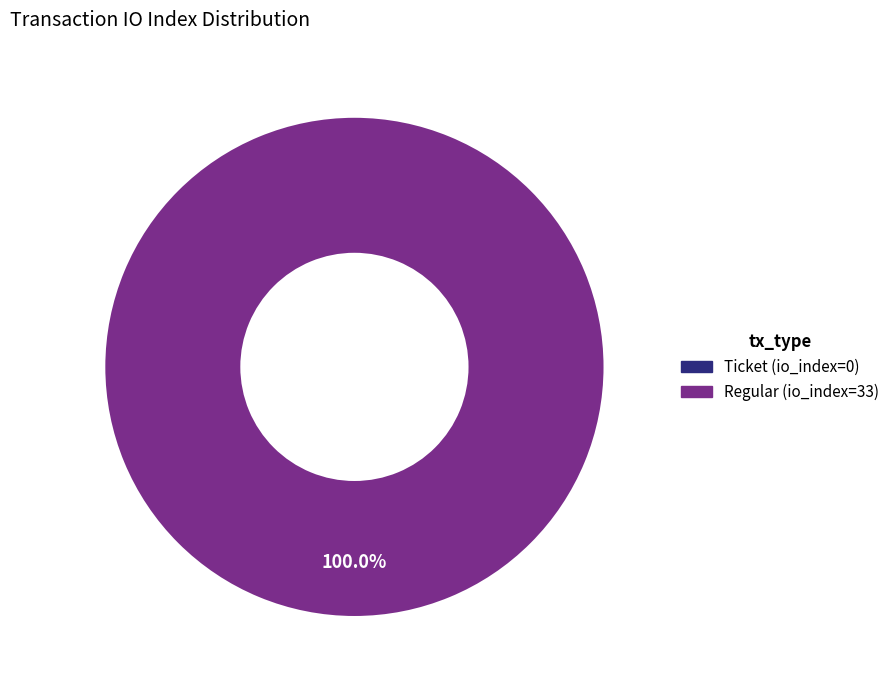

Rank the categories by value from highest to lowest.

Regular (io_index=33), Ticket (io_index=0)